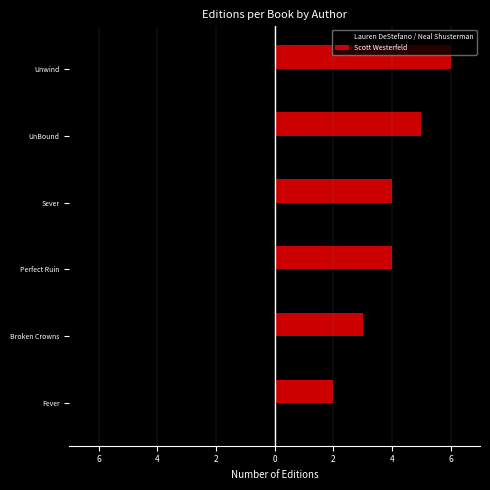

What are all the series names shown in the legend?

Lauren DeStefano / Neal Shusterman, Scott Westerfeld